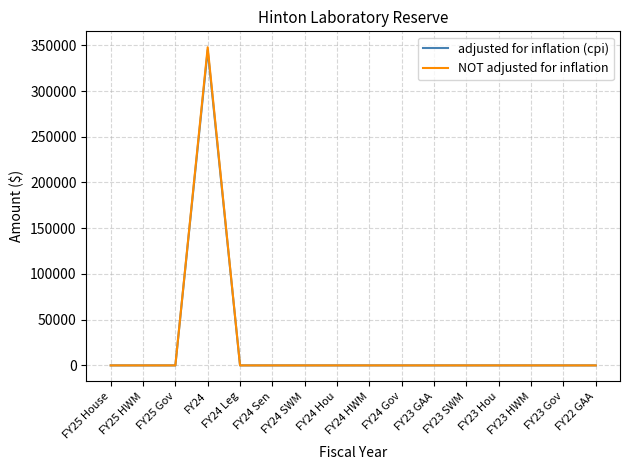

Which series has the largest range (max minus min)?

NOT adjusted for inflation